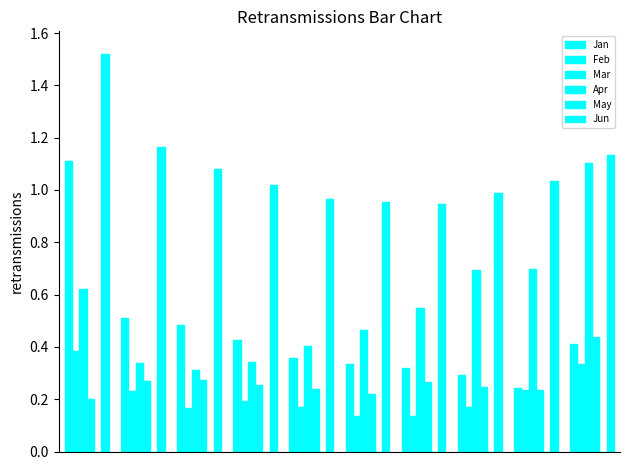

What is the value of the May bar at the 8th from the left?

-0.1